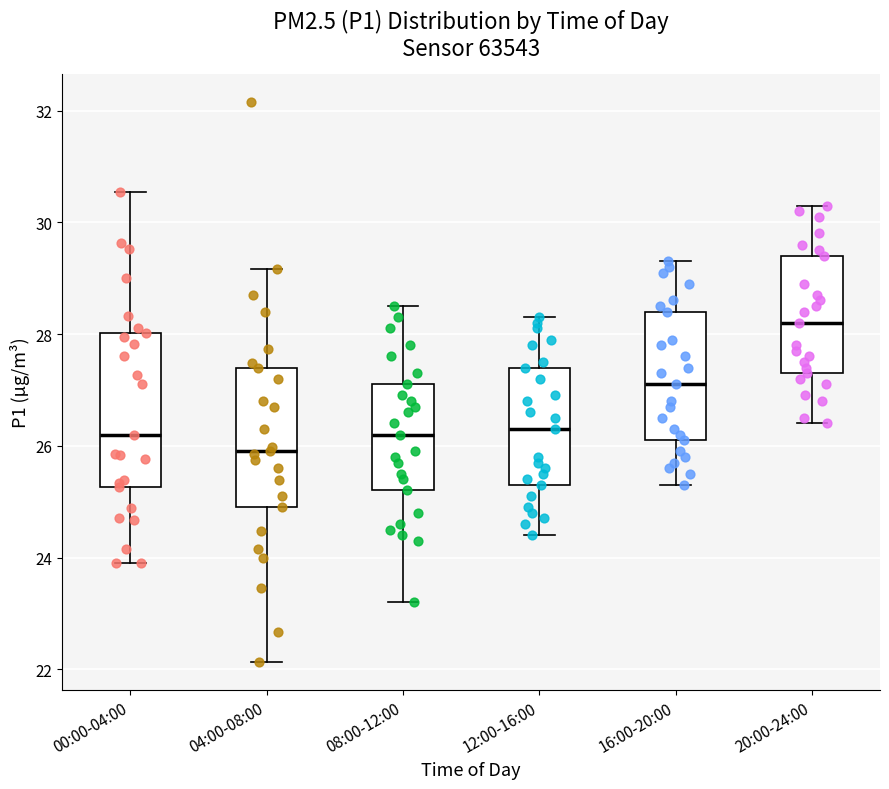

Which box has the lowest median line?

04:00-08:00